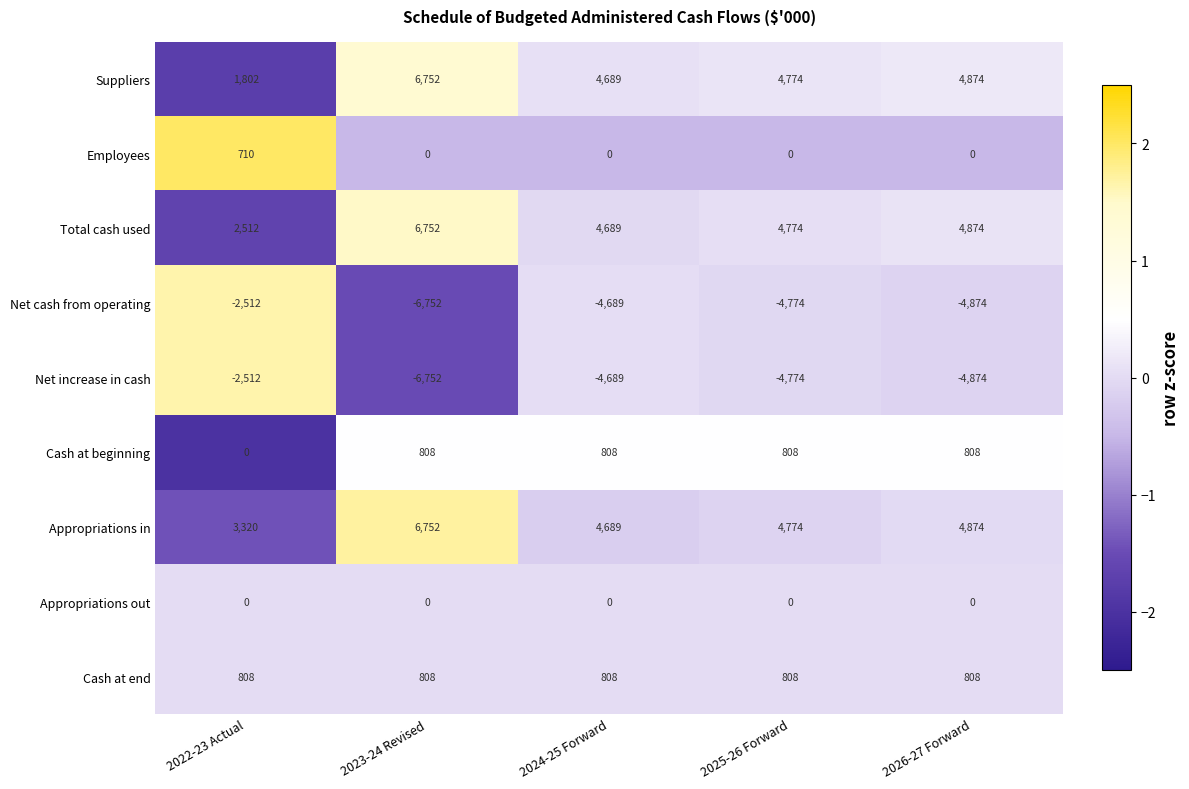

The value of Net cash from operating at 2022-23 Actual is -3733. True or false?

False